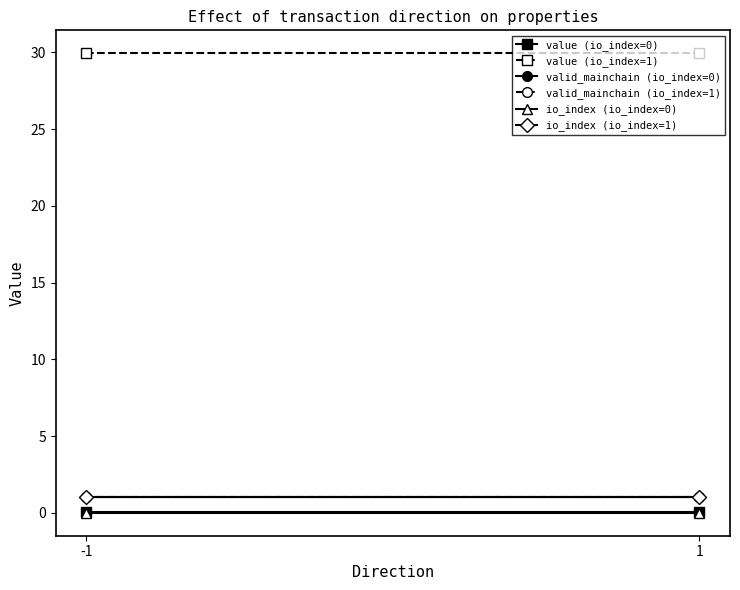

Which series changed the most between -1 and 1?

value (io_index=0)